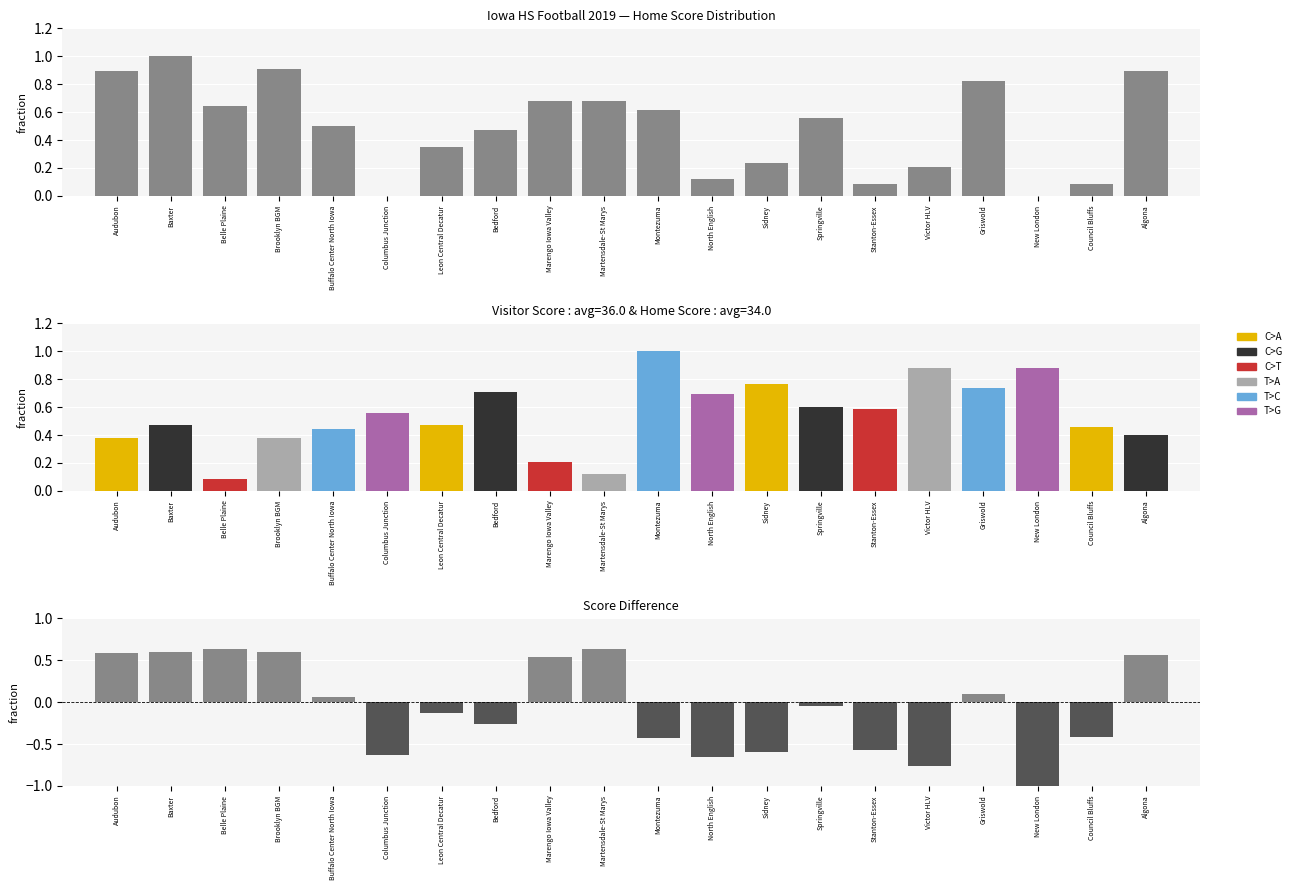

Count the number of categories in the chart.

20